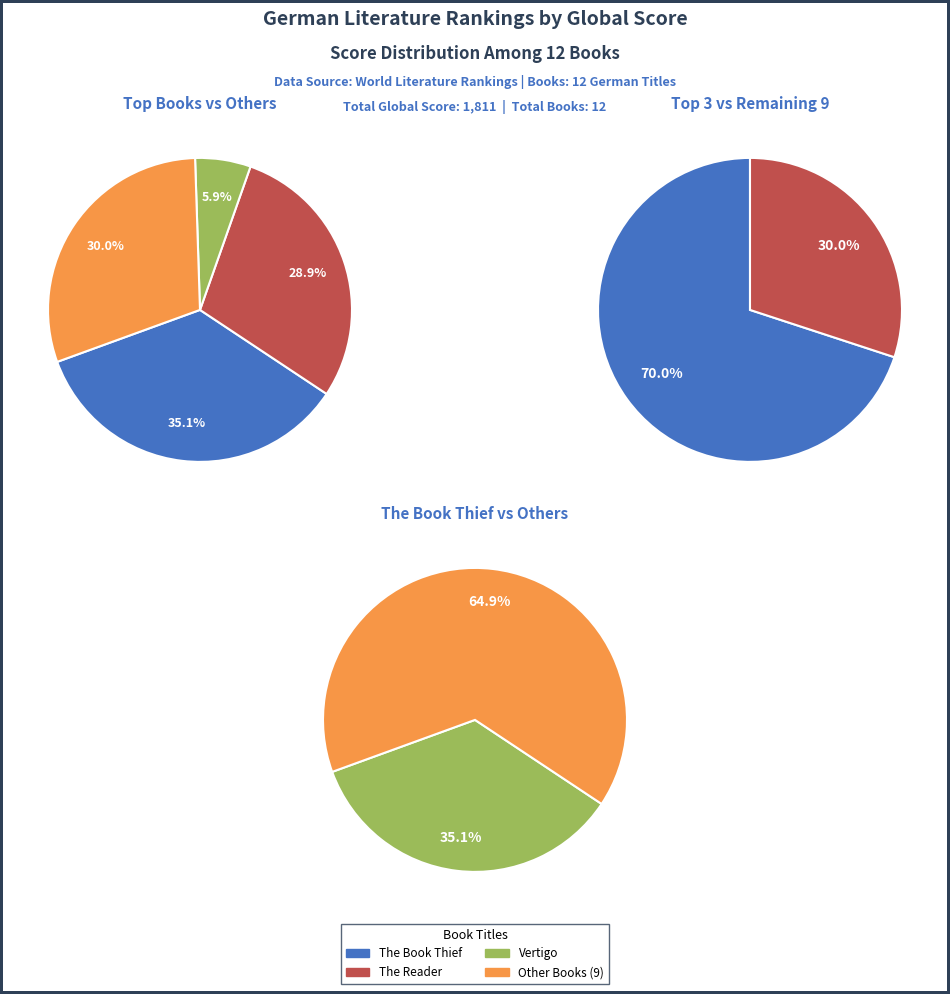

Is it true that Measuring the World is 11% of the pie?

False